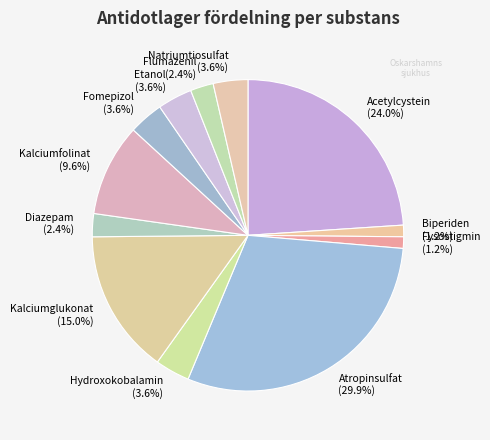

What percentage is the Kalciumfolinat slice, to the nearest percent?

10%